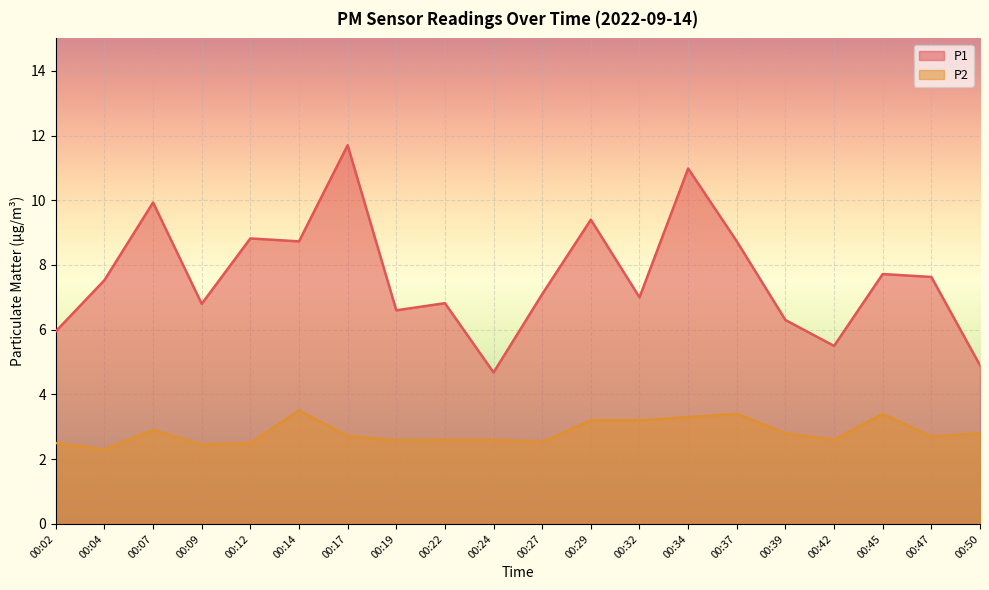

Reading right to left, extract all data points from this chart.

P1: 4.9	7.6	7.7	5.5	6.3	8.7	11.0	7.0	9.4	7.1	4.7	6.8	6.6	11.7	8.7	8.8	6.8	9.9	7.5	6.0
P2: 2.8	2.7	3.4	2.6	2.8	3.4	3.3	3.2	3.2	2.5	2.6	2.6	2.6	2.7	3.5	2.5	2.5	2.9	2.3	2.5